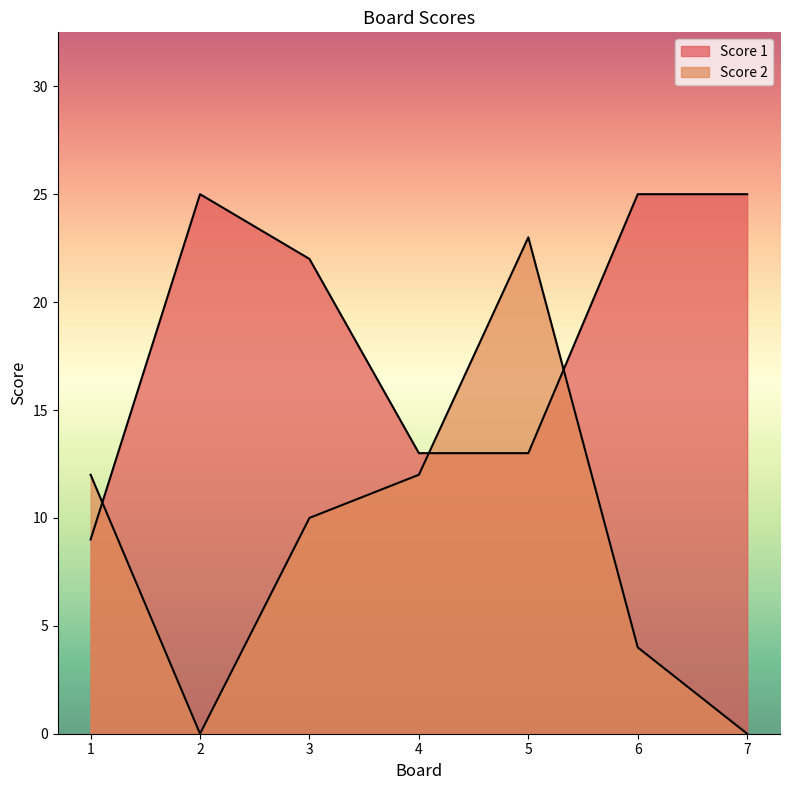

Between which two adjacent categories do Score 1 and Score 2 first intersect?

1 and 2